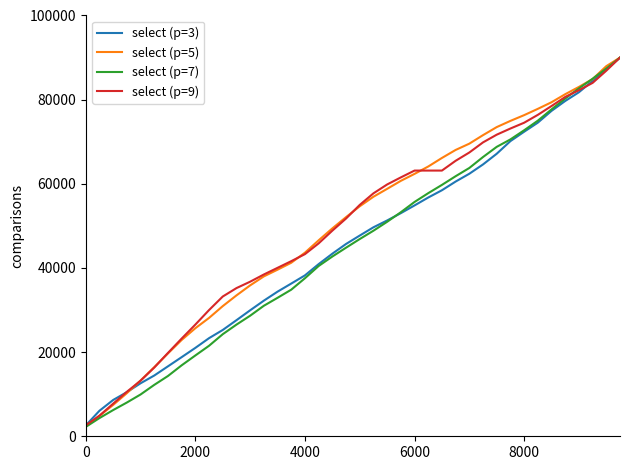

What is the minimum value shown in the chart?

2230.5